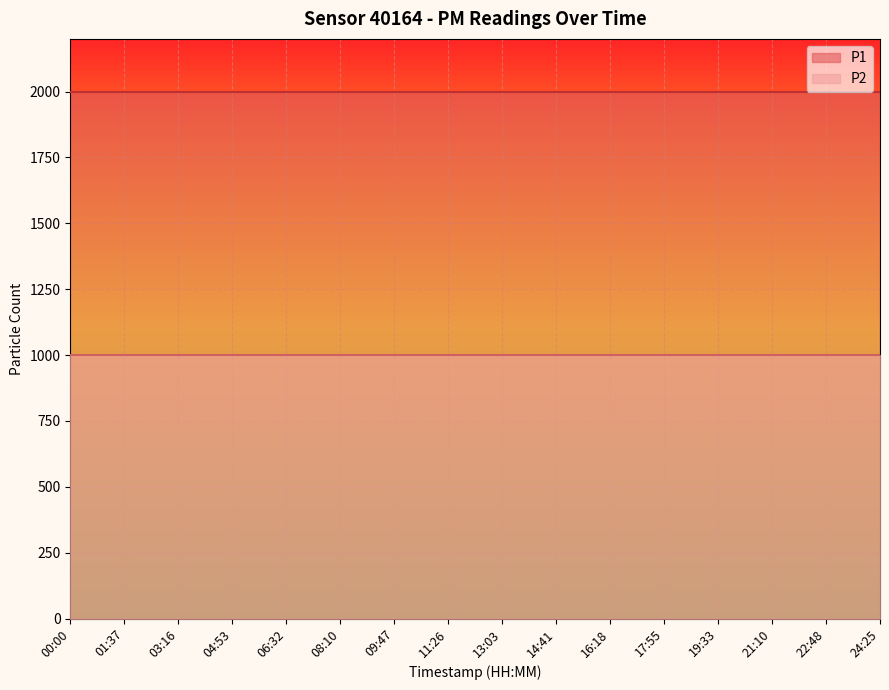

The P2 series shows 999.9 at 13:03. True or false?

True